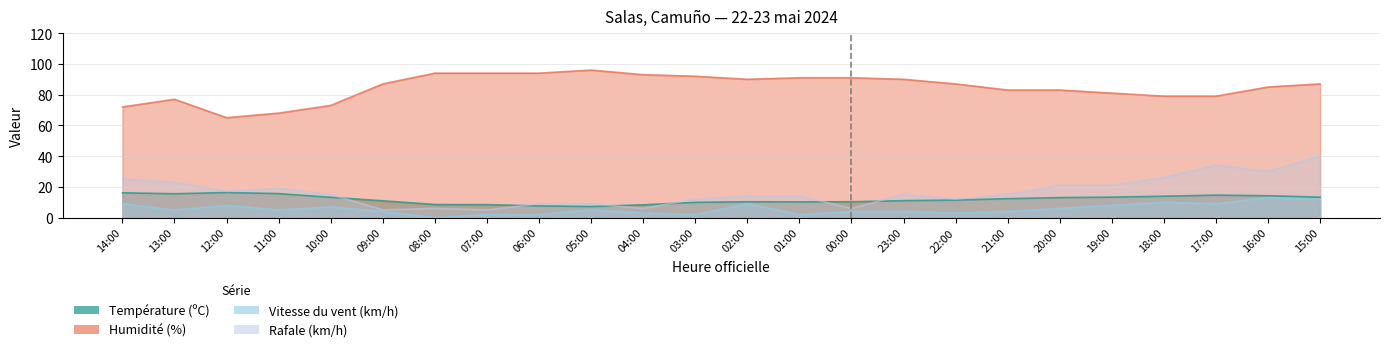

How many interior local valleys does the Température (ºC) series have?

3